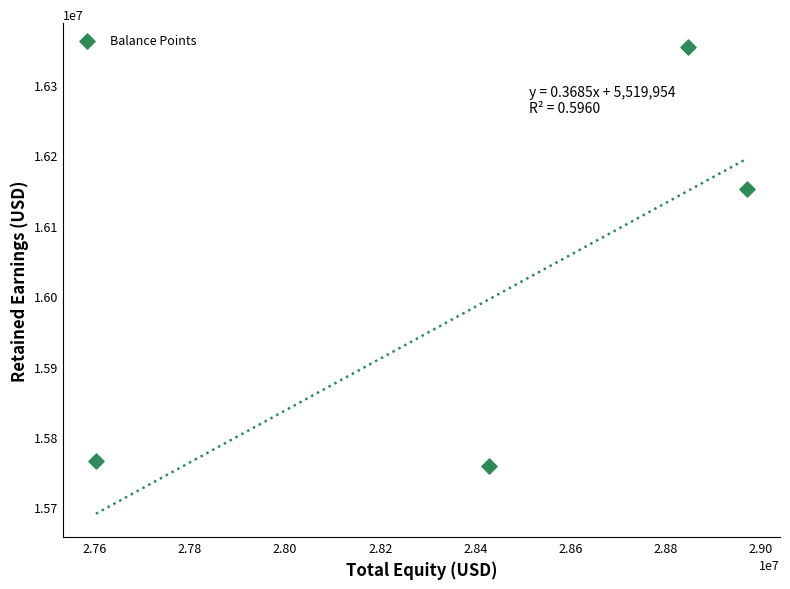

What Y value in the scatter plot is closest to 16056602?

16152630